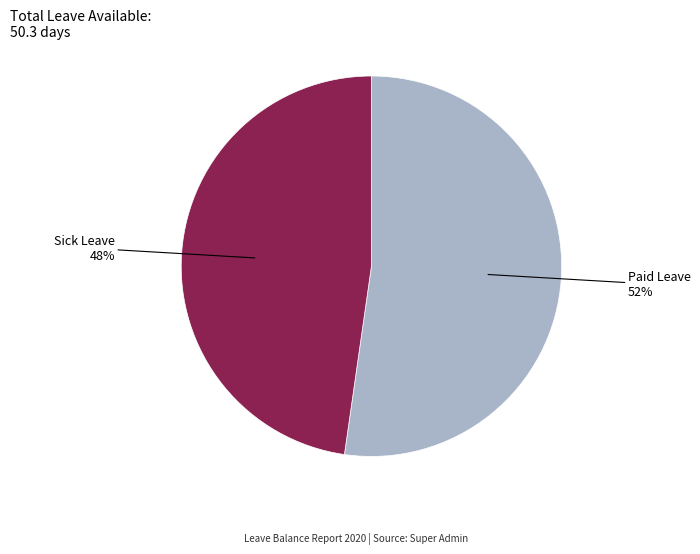

To the nearest percent, what is the average slice percentage?

50%